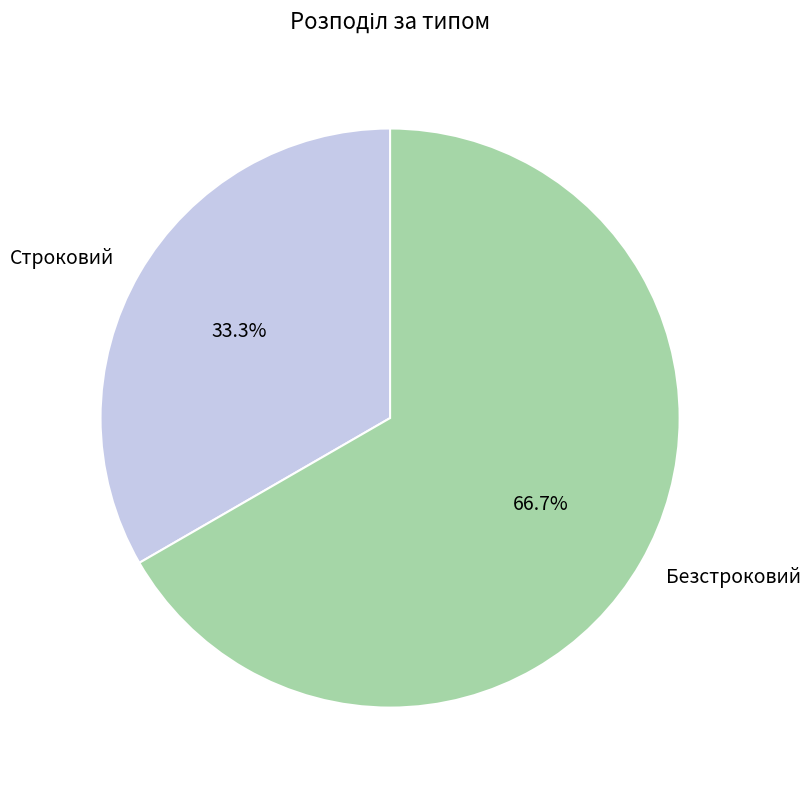

What is the smallest slice in the pie chart?

Строковий